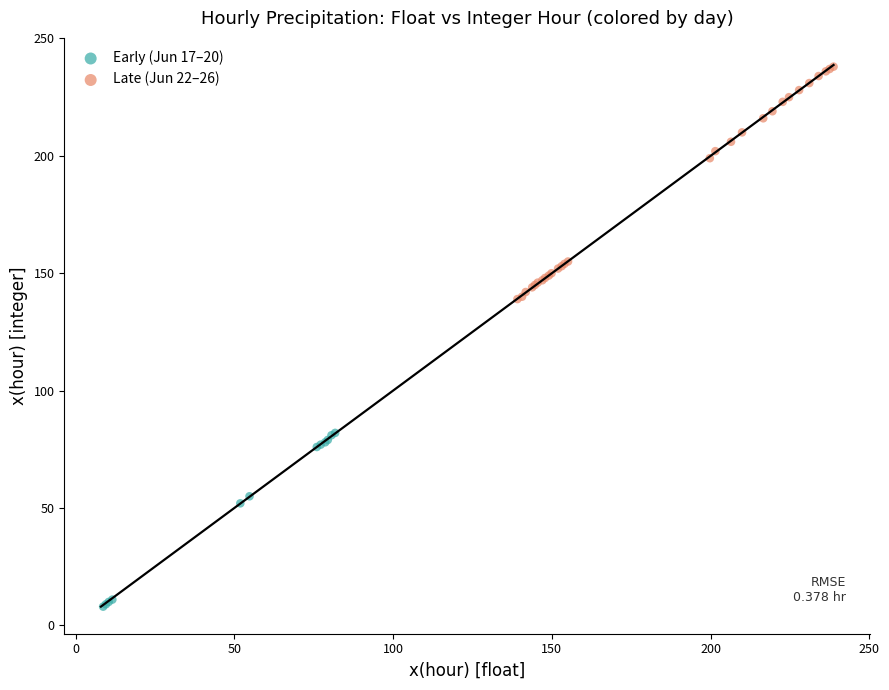

Which series contains the lowest Y value?

Early (Jun 17–20)